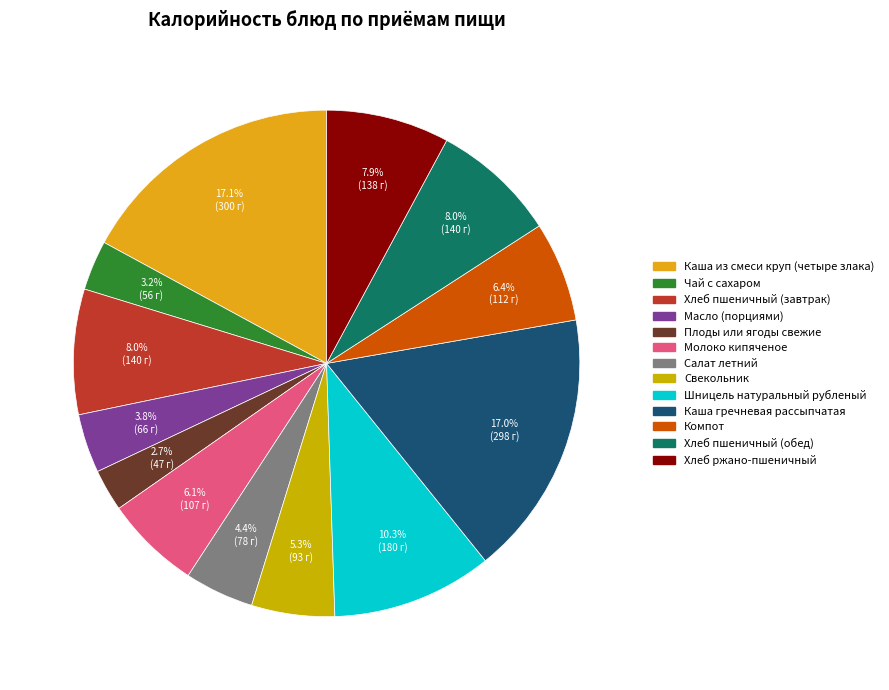

The Салат летний slice represents 18% of the pie. True or false?

False